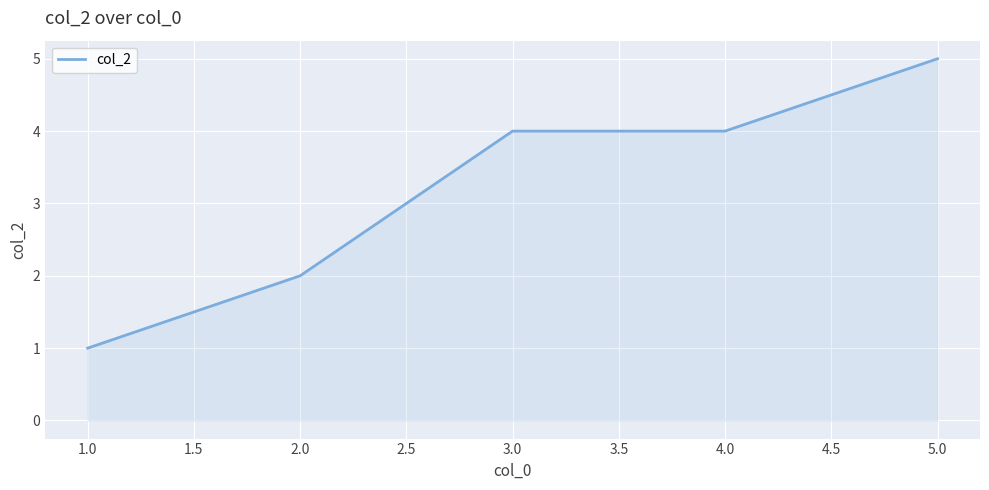

What is the average value?

3